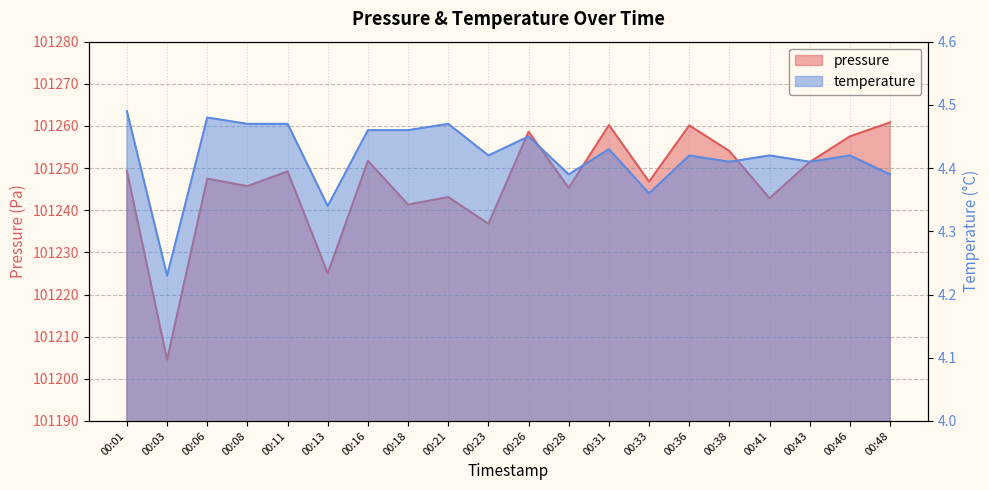

What is the sum of the pressure values at 00:33 and 00:18?

202488.1